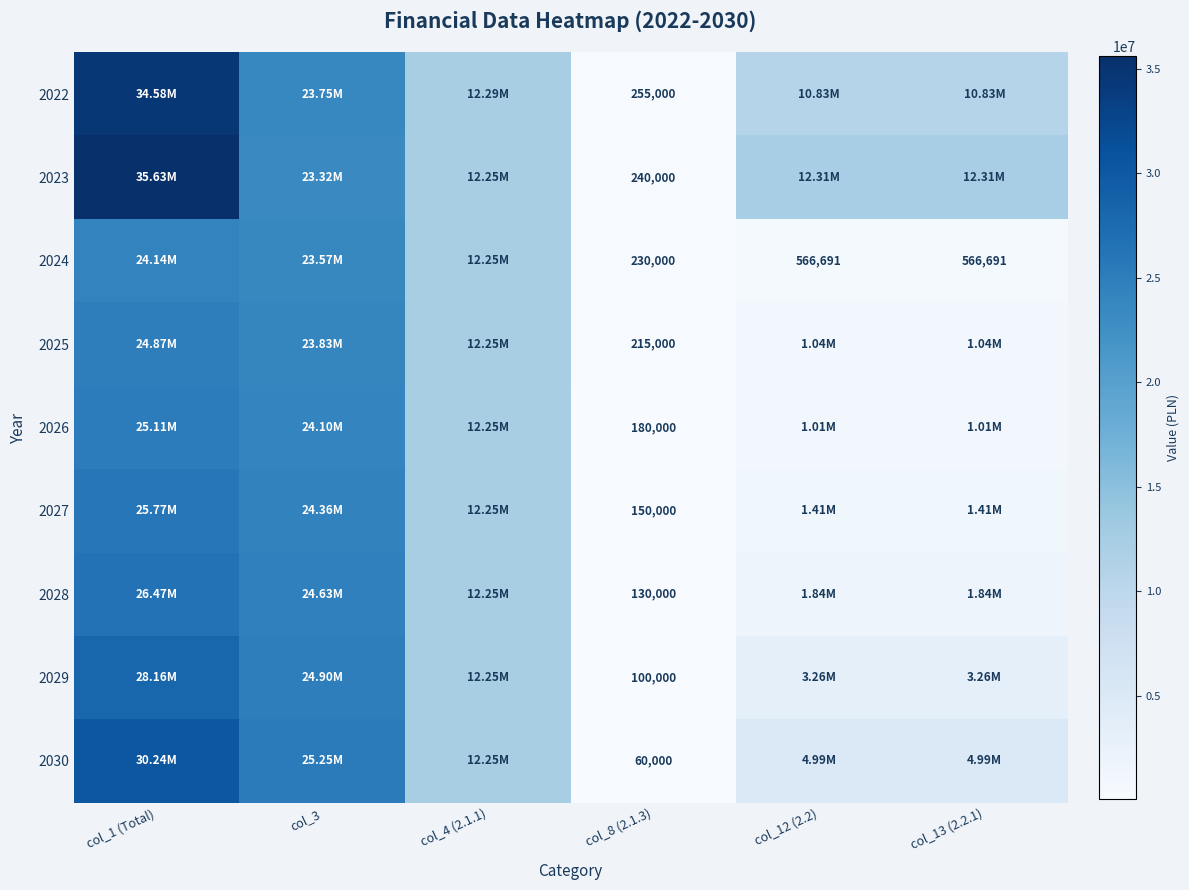

What is the smallest value displayed?

60000.0